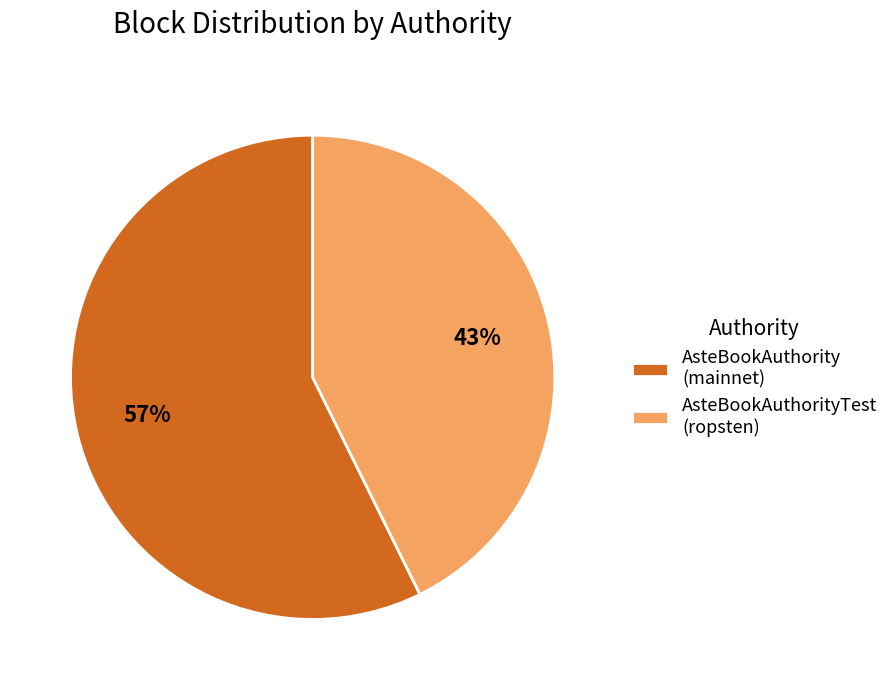

Count the number of slices in the pie.

2